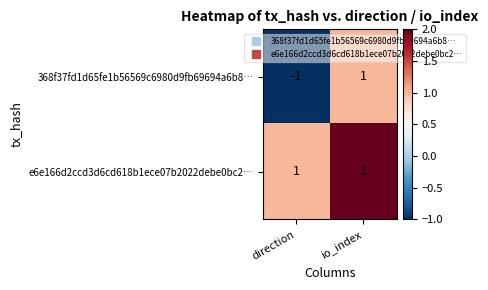

Where is e6e166d2ccd3d6cd618b1ece07b2022debe0bc2… nearest to the value 1?

direction